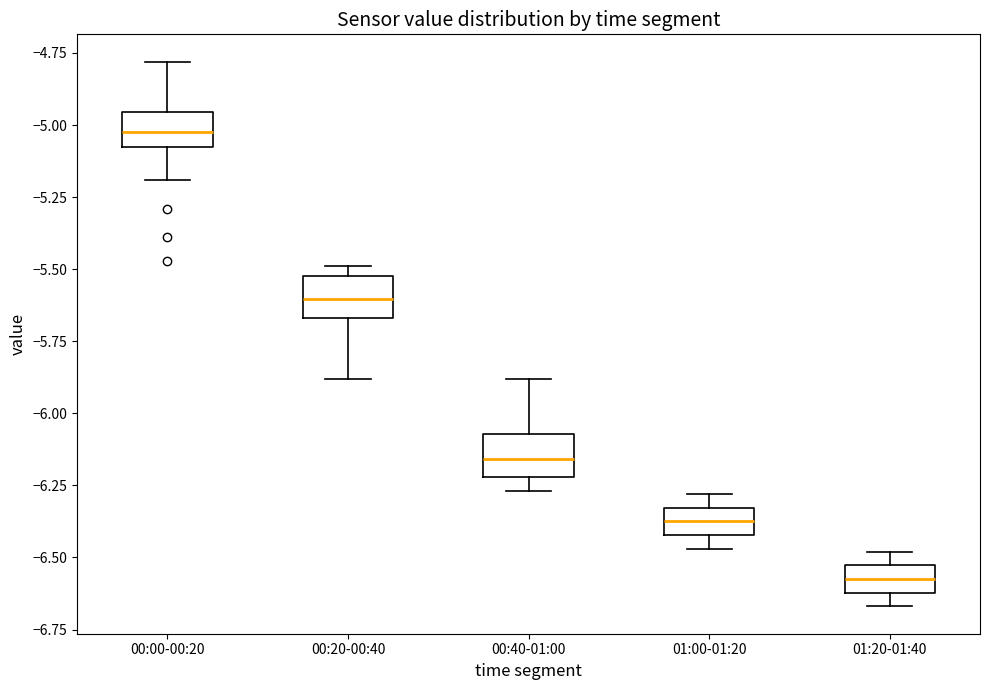

Reading left to right, transcribe this box plot: for each box, give where its median line is, the range the box spans, and where its two whiskers end, as read against the y-axis. The values are not printed on the chart, so give them approximately, as read against the axis.

00:00-00:20: median -5.00, box -5.10 to -4.95, whiskers -5.20 to -4.80
00:20-00:40: median -5.60, box -5.65 to -5.50, whiskers -5.90 to -5.50 (just above the box's upper edge)
00:40-01:00: median -6.15, box -6.20 to -6.05, whiskers -6.25 to -5.90
01:00-01:20: median -6.35 (inside the box), box -6.40 to -6.35, whiskers -6.45 to -6.30
01:20-01:40: median -6.55 (inside the box), box -6.60 to -6.55, whiskers -6.65 to -6.50